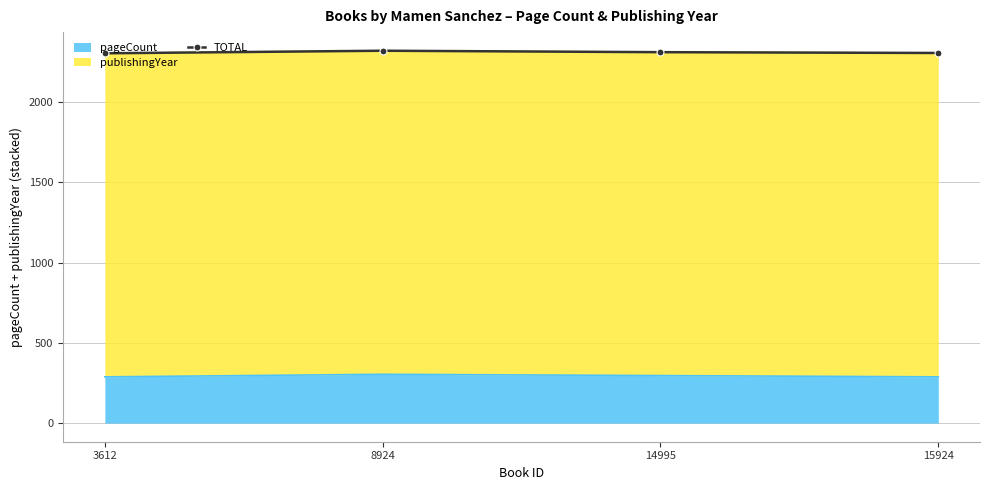

The pageCount series shows 185 at 3612. True or false?

False